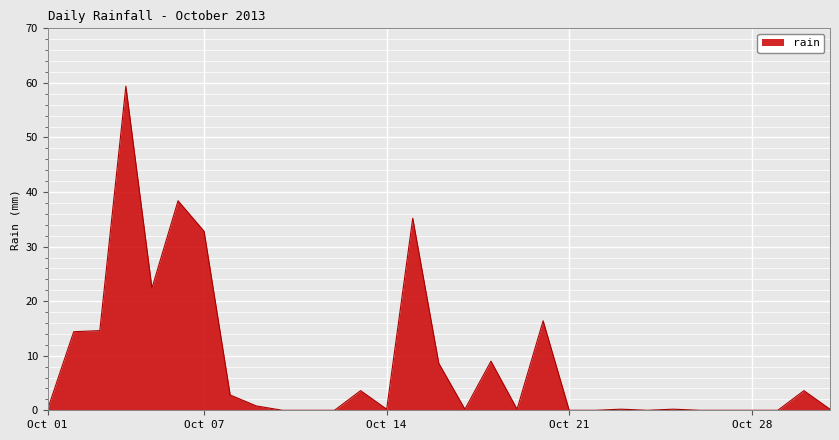

What is the difference between the maximum and minimum values?

59.4